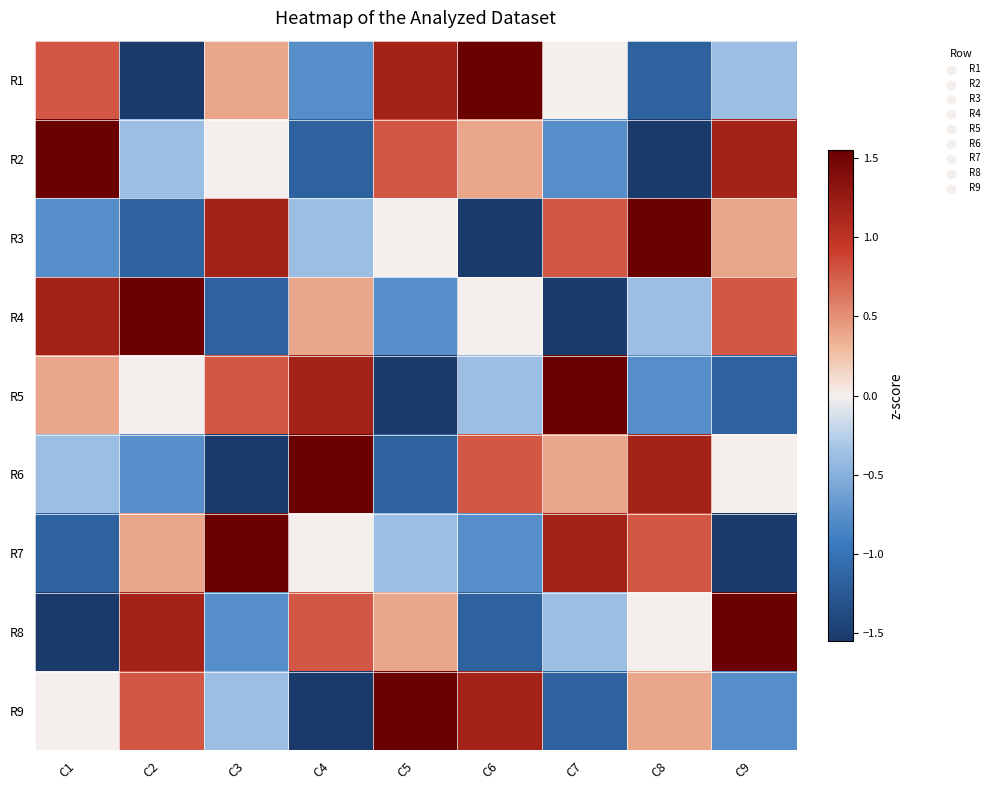

How many distinct data groups are displayed?

9